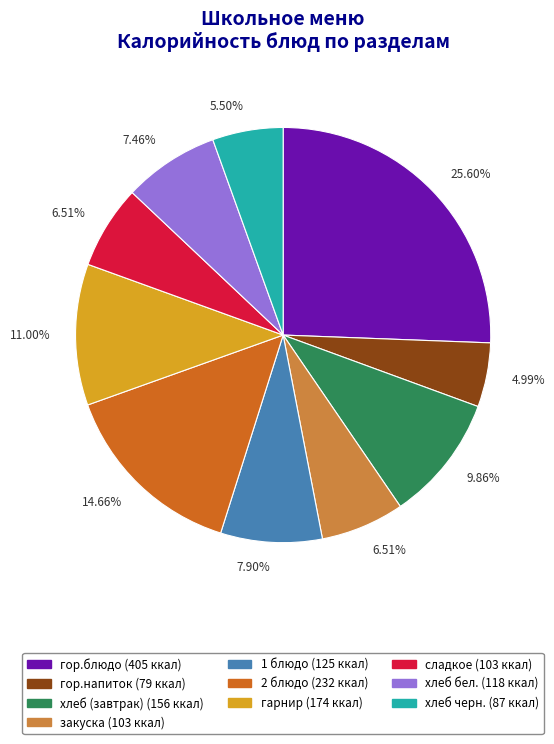

Does any single category account for the majority?

No